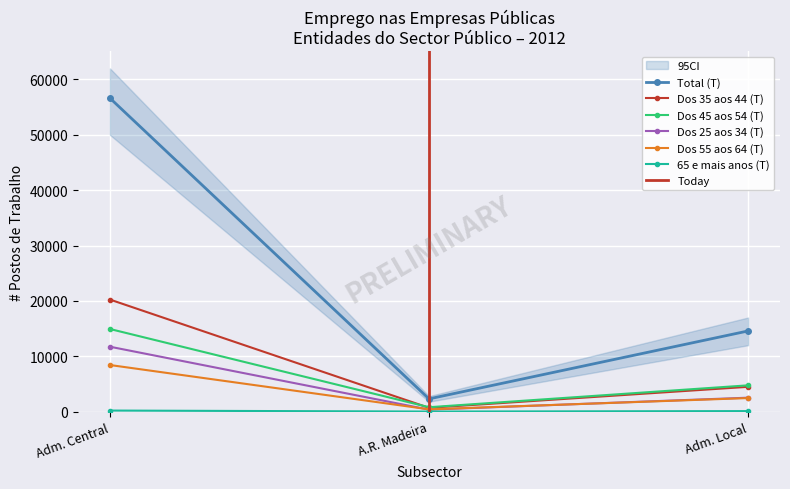

What is the lowest value of the Total (T) series?

2306